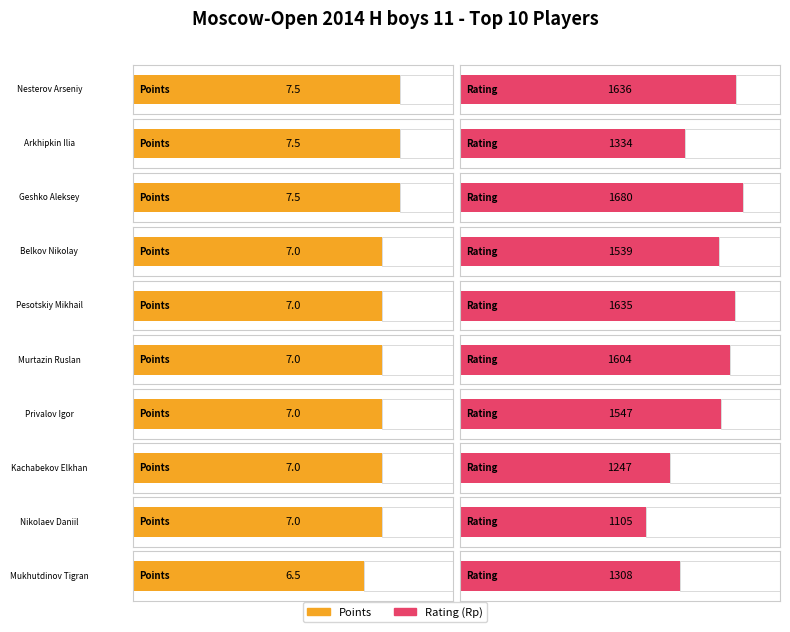

At which label does Points first exceed 7?

Nesterov Arseniy